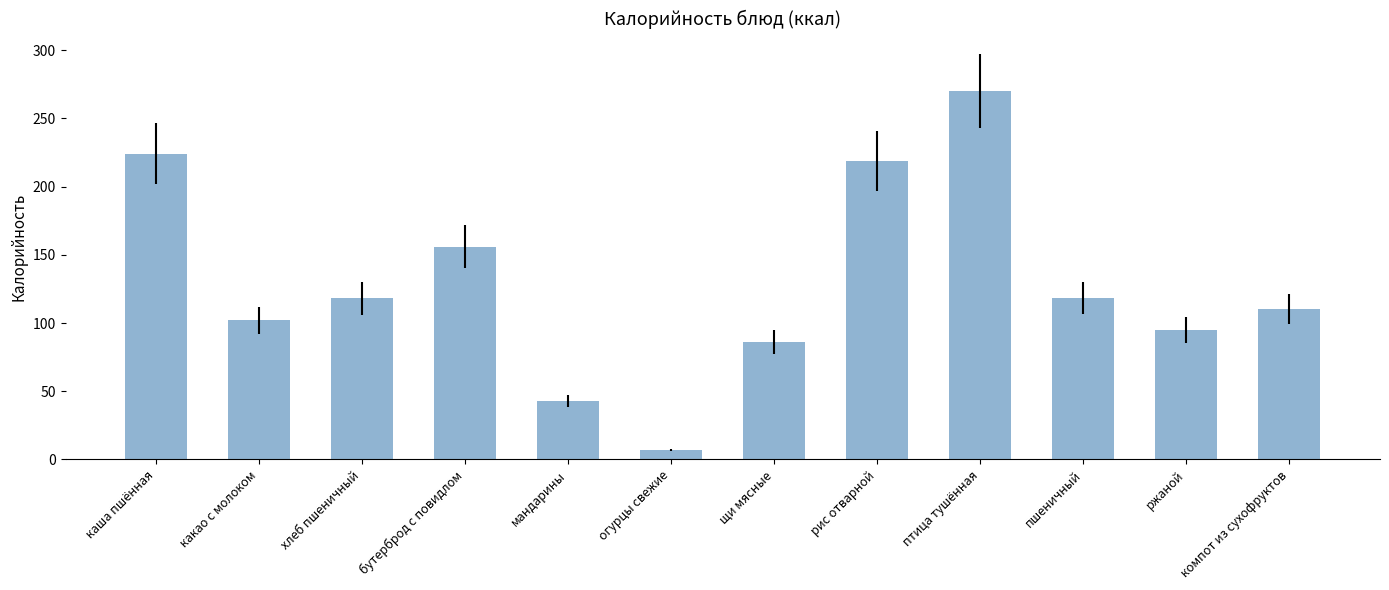

What is the label of the 4th bar from the left?

бутерброд с повидлом